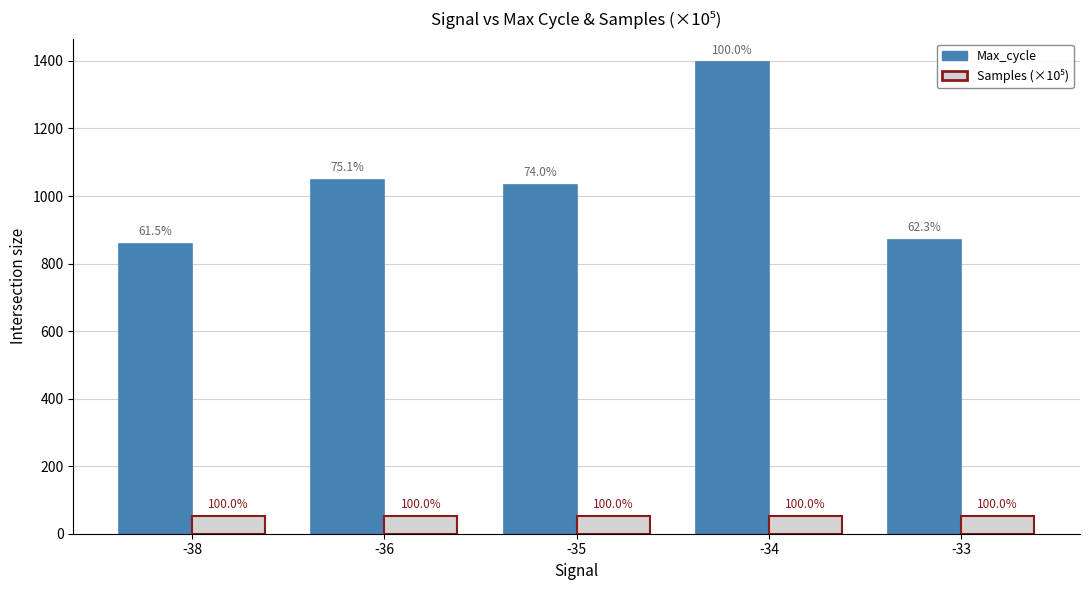

What is the value of the Samples (×10⁵) bar at the 1st from the left?

51